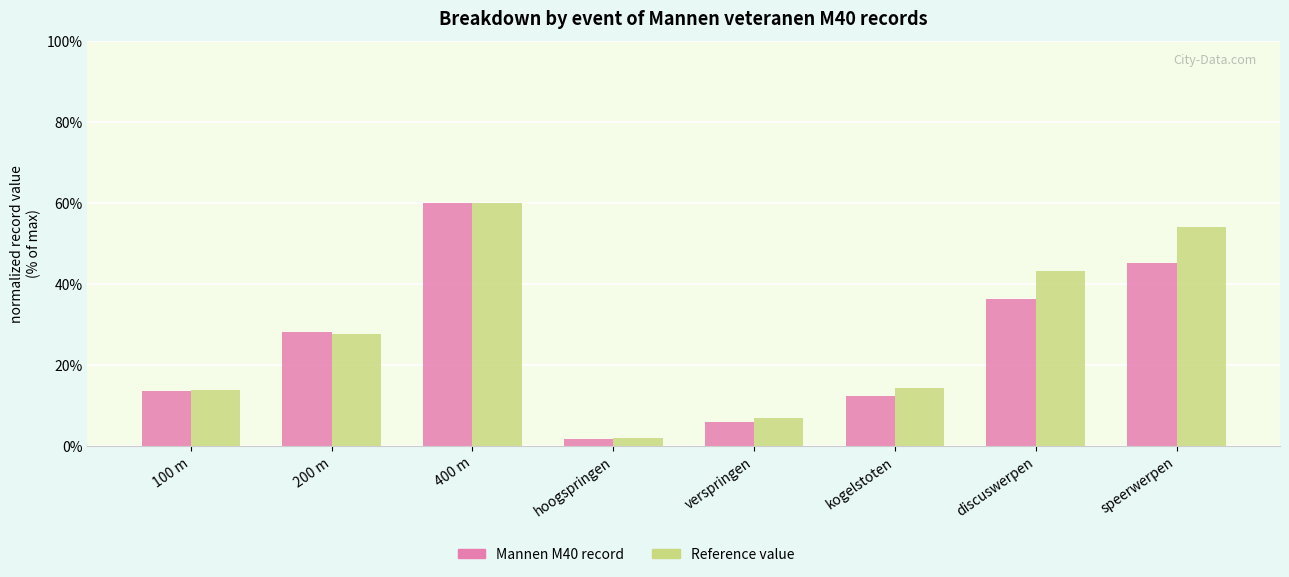

True or false: Reference value has a value of 7.5 at 100 m.

False